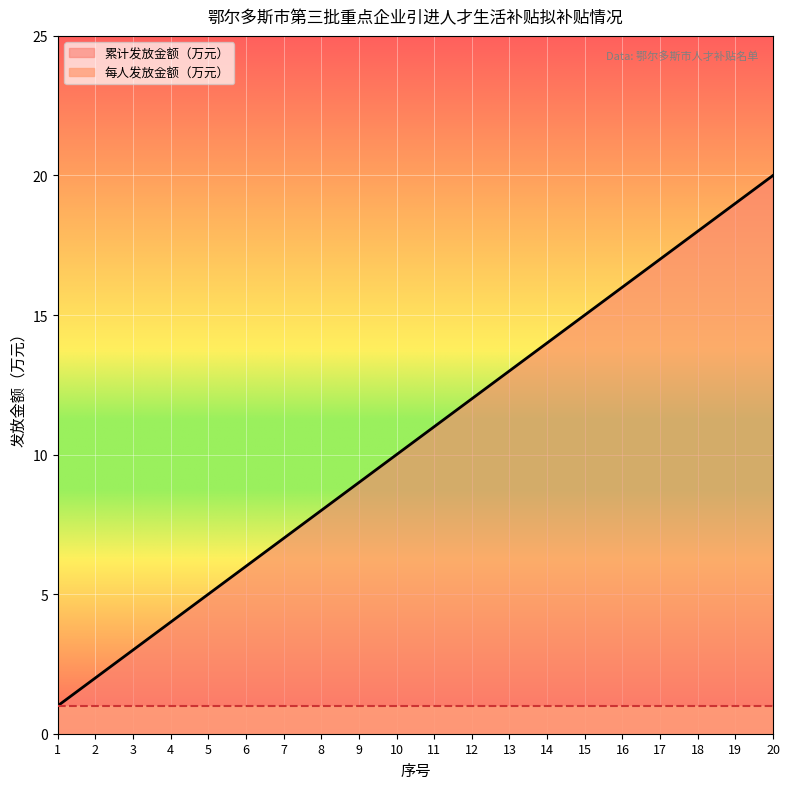

True or false: there are more than 1 points higher than both neighbors.

False